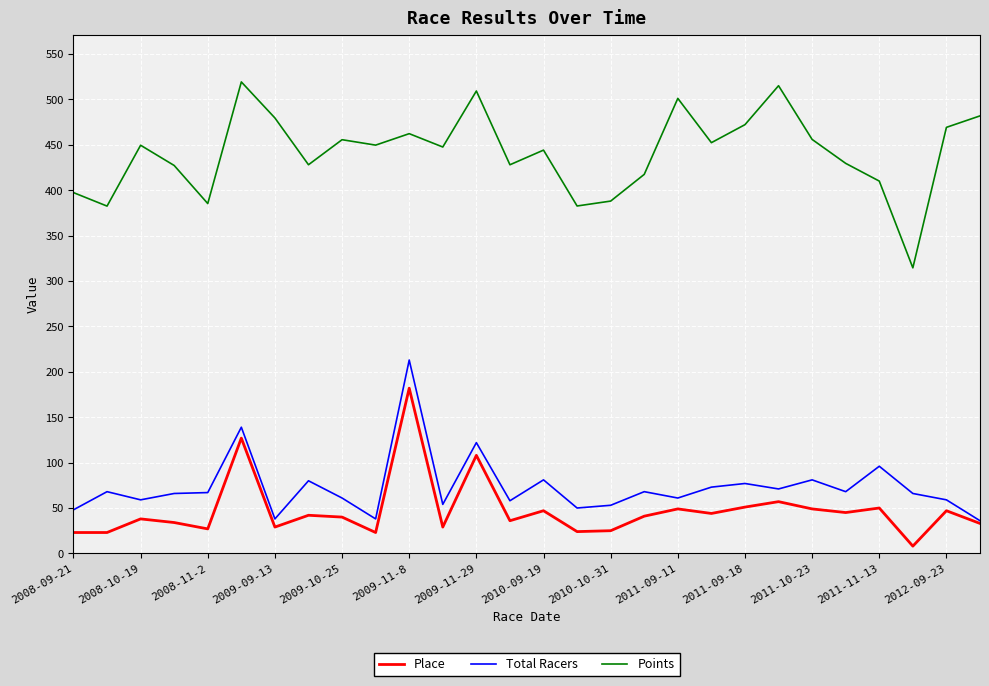

List the series in order of their peak value, highest first.

Points, Total Racers, Place